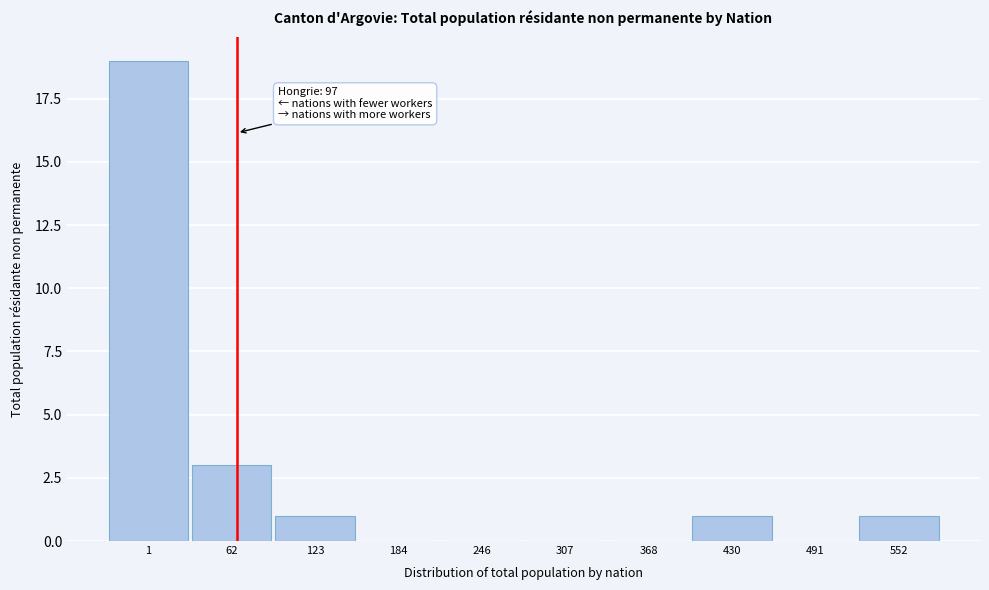

Reading right to left, list all the values displayed in this chart.

552=1	491=0	430=1	368=0	307=0	246=0	184=0	123=1	62=3	1=19